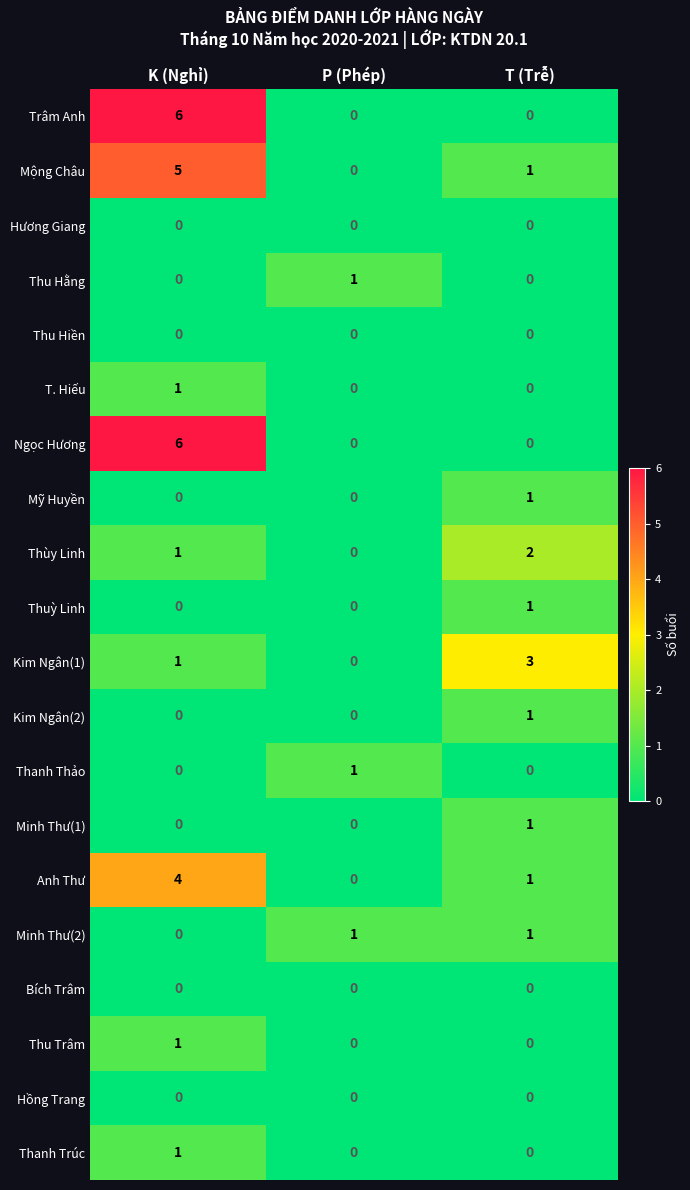

How many data points does each series have?

3